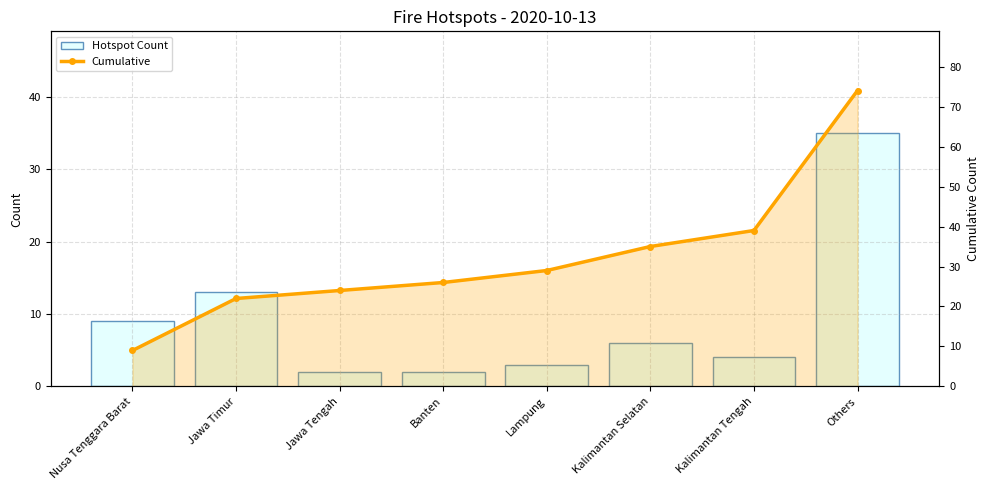

Which has a higher value, Jawa Tengah or Others?

Others